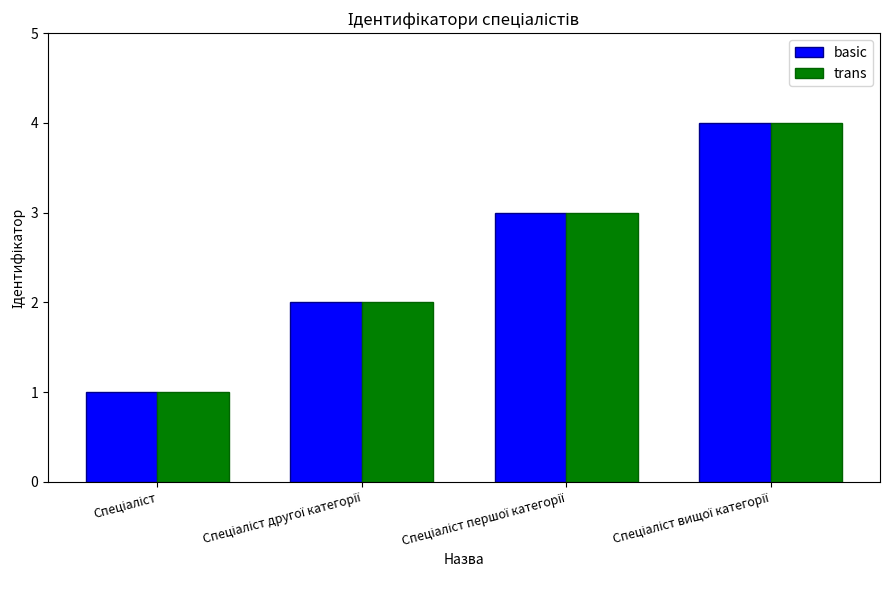

What is the sum of all trans values?

10